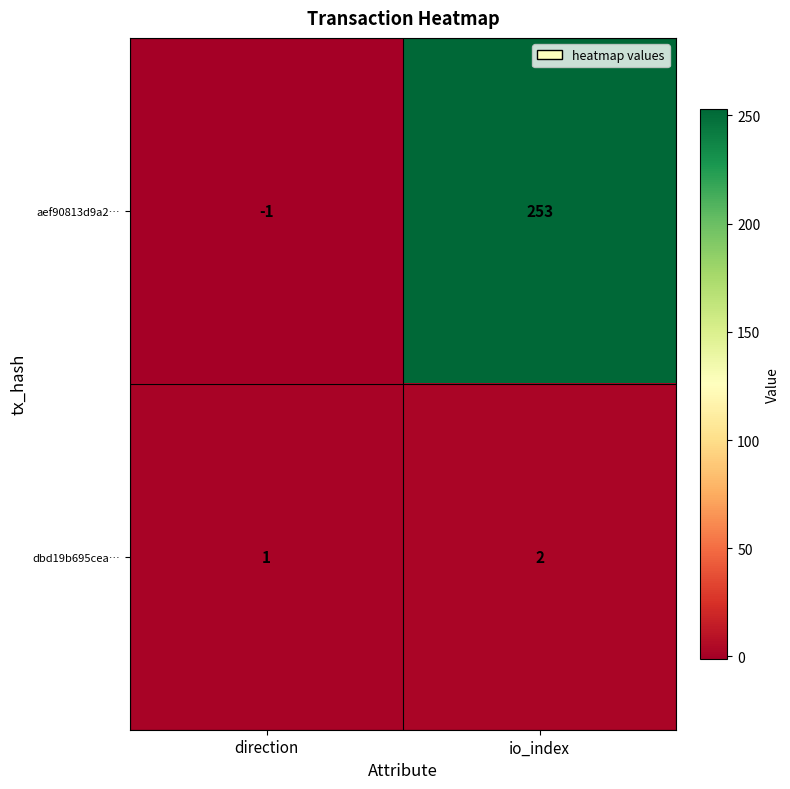

What is the average value of the aef90813d9a2… series?

126